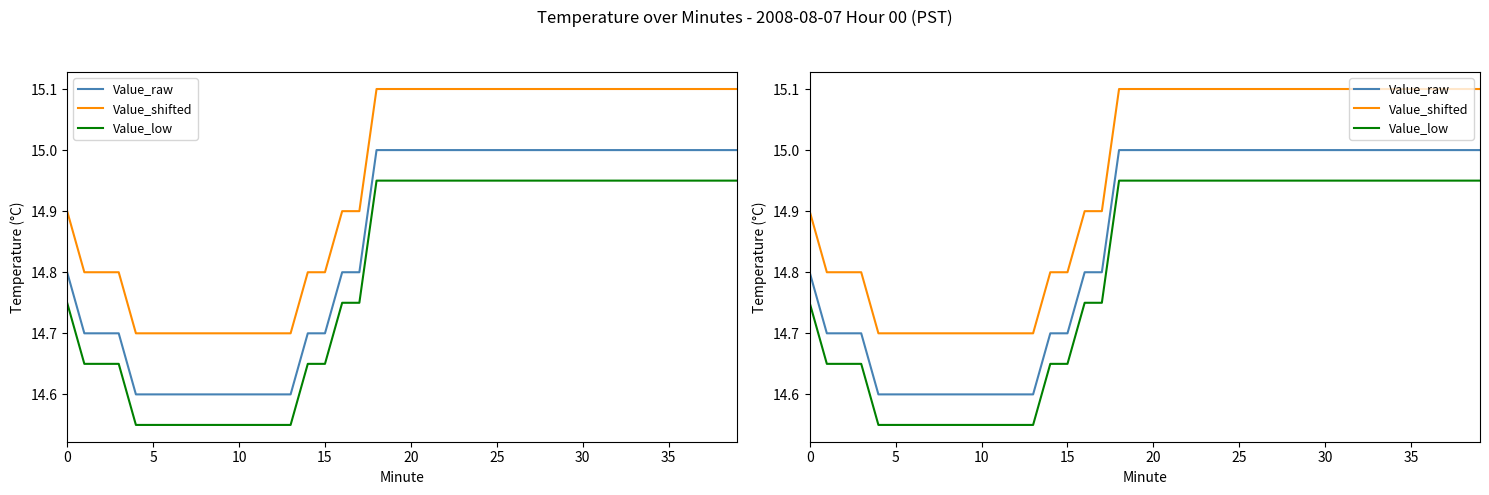

What is the label of the 25th point from the right?

15